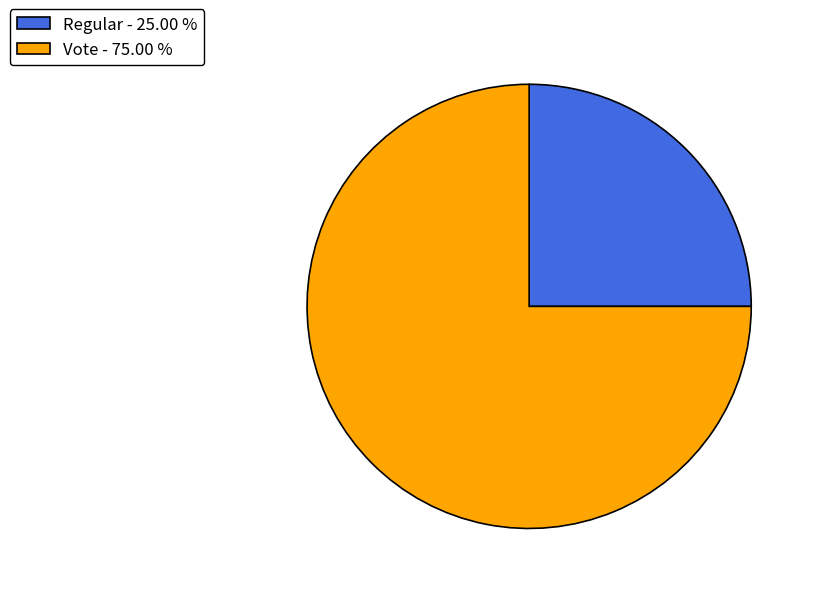

What is the ratio of the value at Regular - 25.00 % to the value at Vote - 75.00 %?

0.3